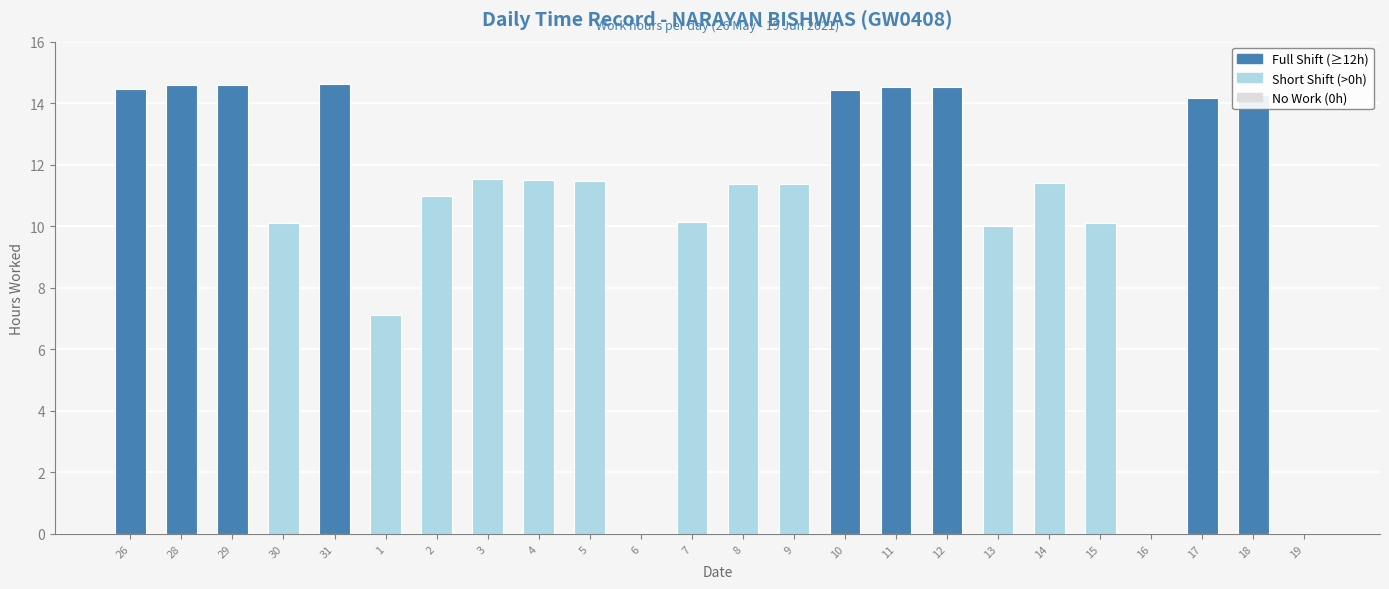

What is the greatest value displayed?

14.6